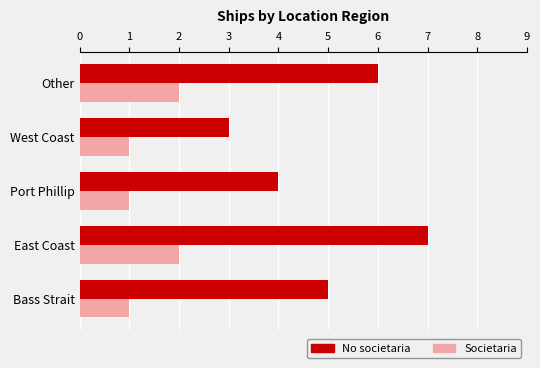

At which category does the chart reach its peak across all series?

East Coast